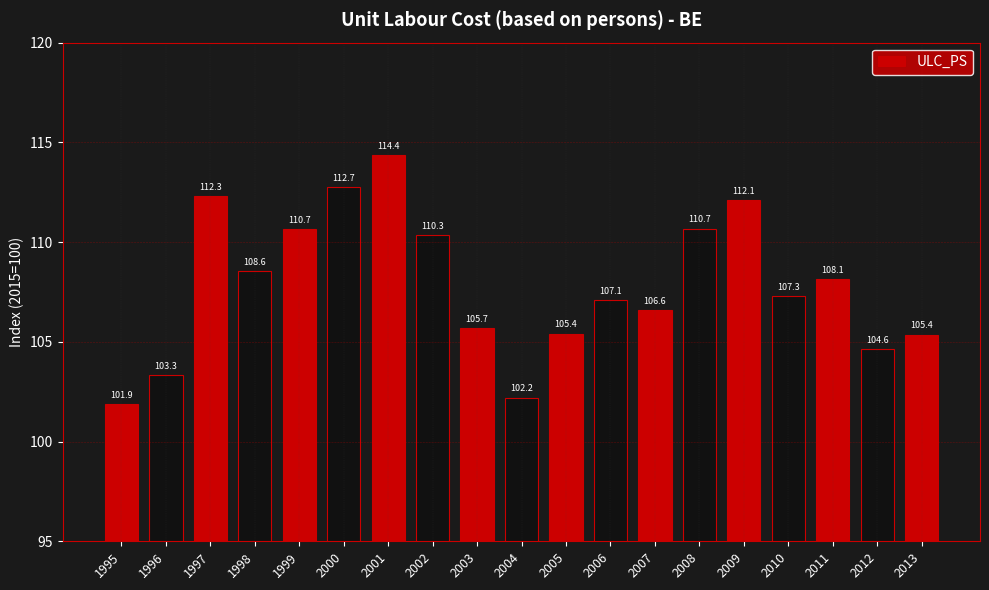

Which label corresponds to the smallest value in the chart?

1995